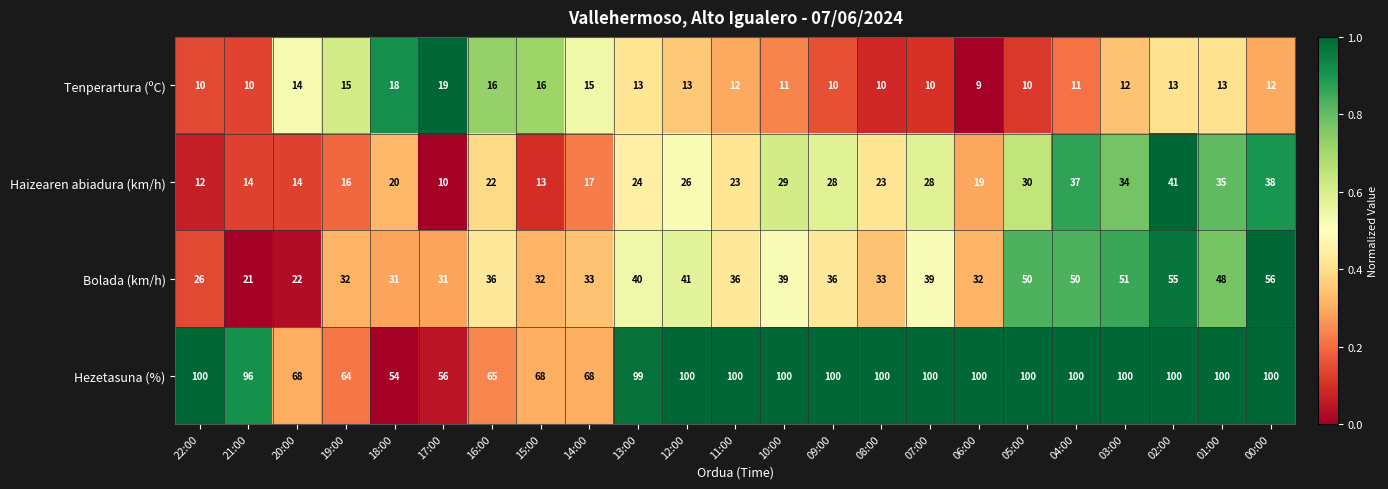

True or false: Bolada (km/h) has a value of 31 at 17:00.

True